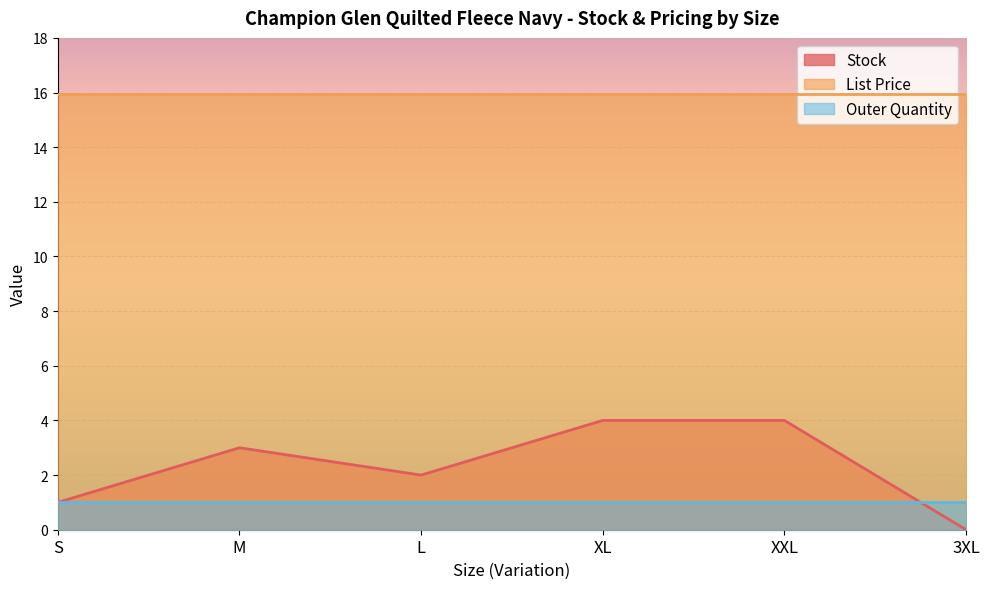

The Stock series shows 1.0 at S. True or false?

True